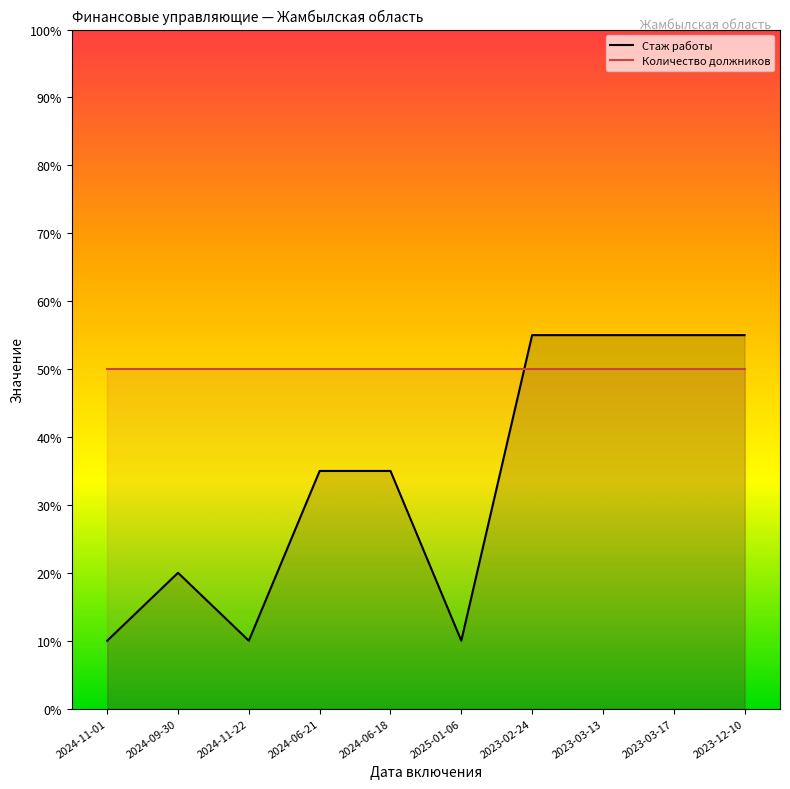

What is the change in value from 2024-06-18 to 2025-01-06?

-0.5